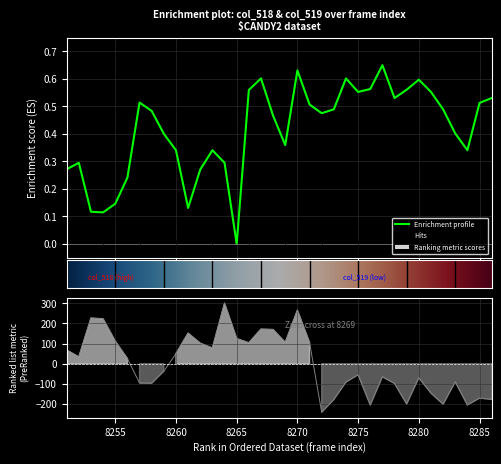

What is the sum of all values?

14.9